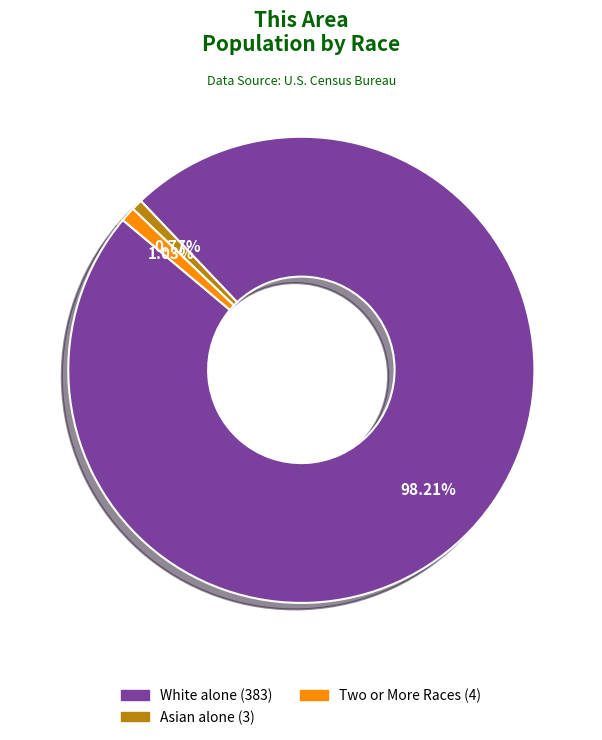

Is there a majority slice in this chart?

Yes